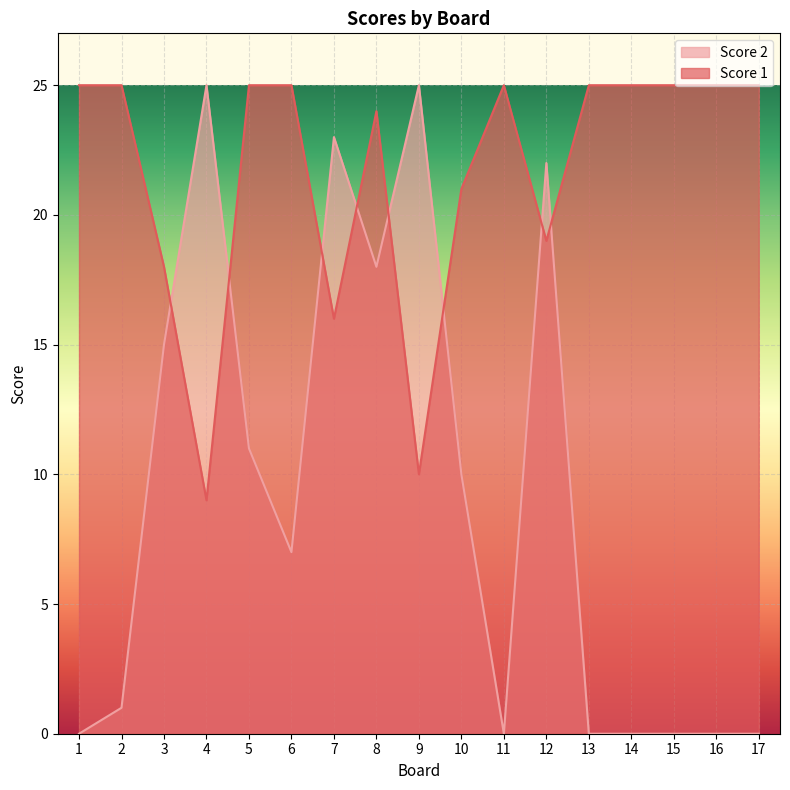

What is the difference between the Score 2 values at 10 and 17?

10